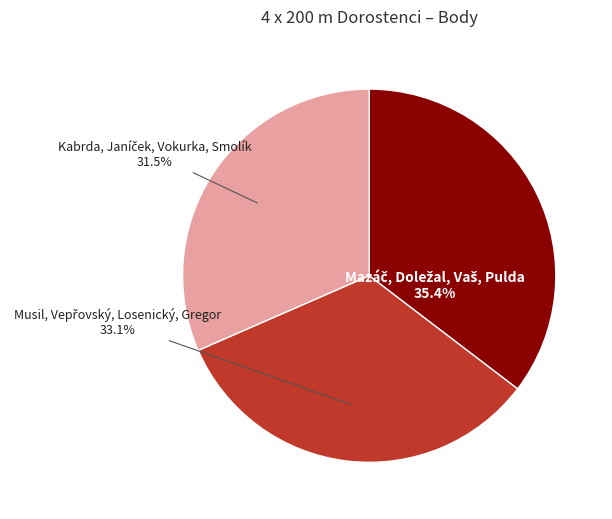

Does any single category account for the majority?

No